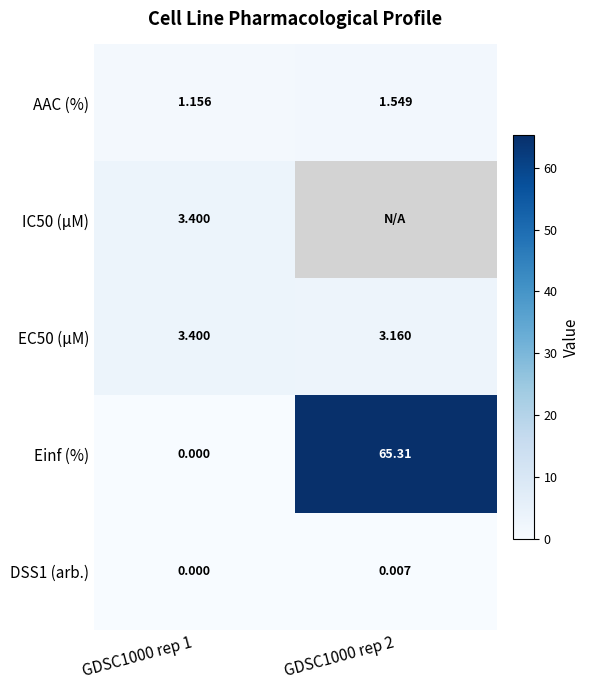

Is the value of Einf (%) at GDSC1000 rep 2 greater than the value of AAC (%) at GDSC1000 rep 2?

Yes